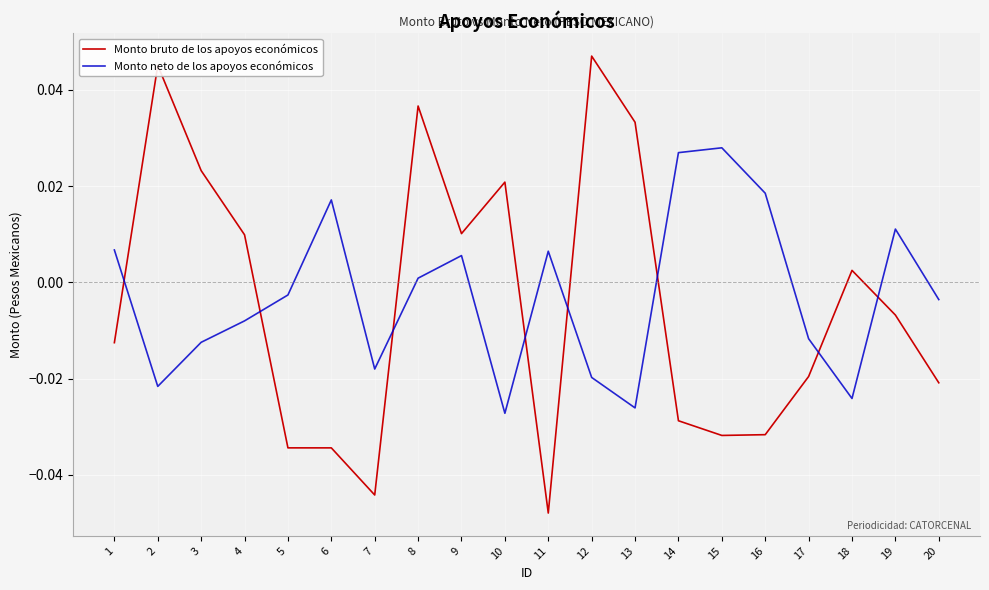

How many intersections are there between Monto neto de los apoyos económicos and Monto bruto de los apoyos económicos?

8